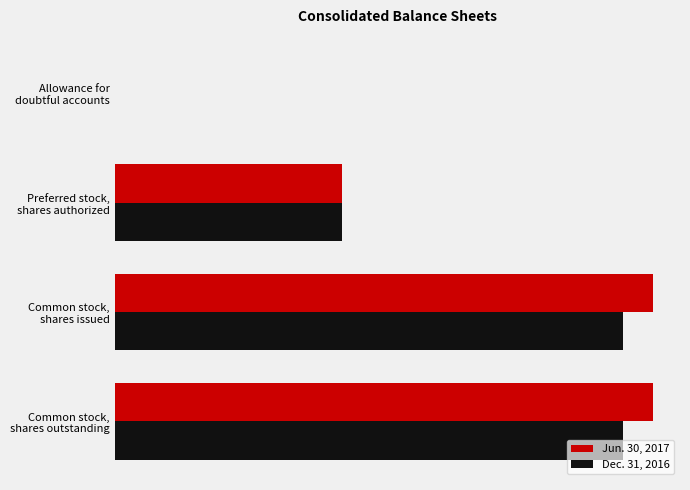

What are all the series names shown in the legend?

Jun. 30, 2017, Dec. 31, 2016